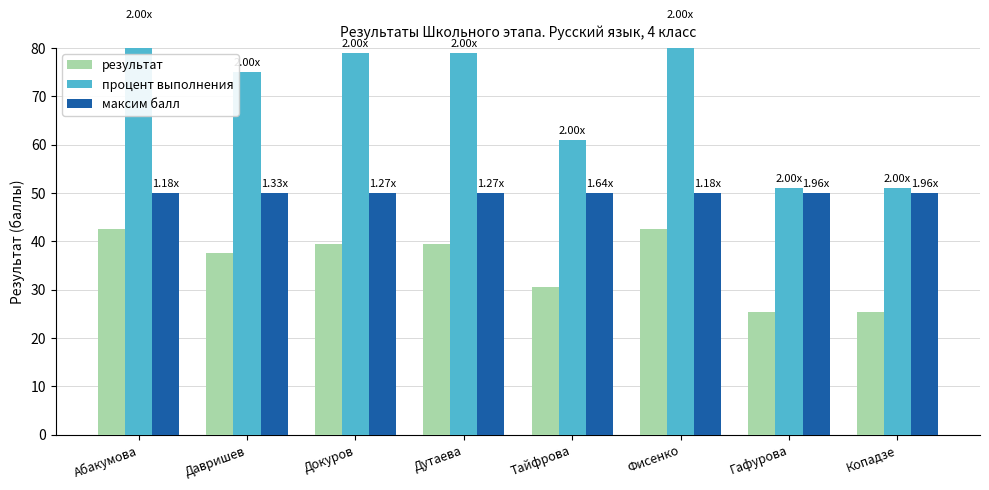

What position from the right is Докуров?

6